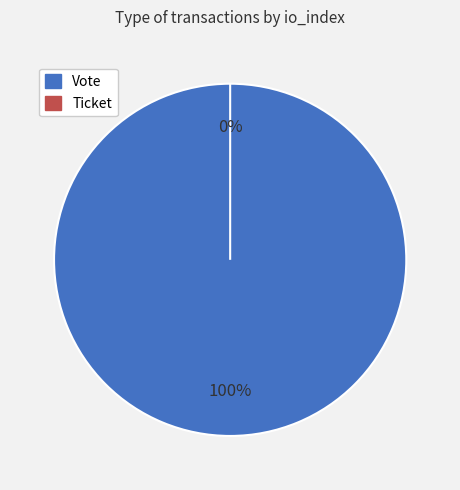

Which slice is the smallest?

Ticket